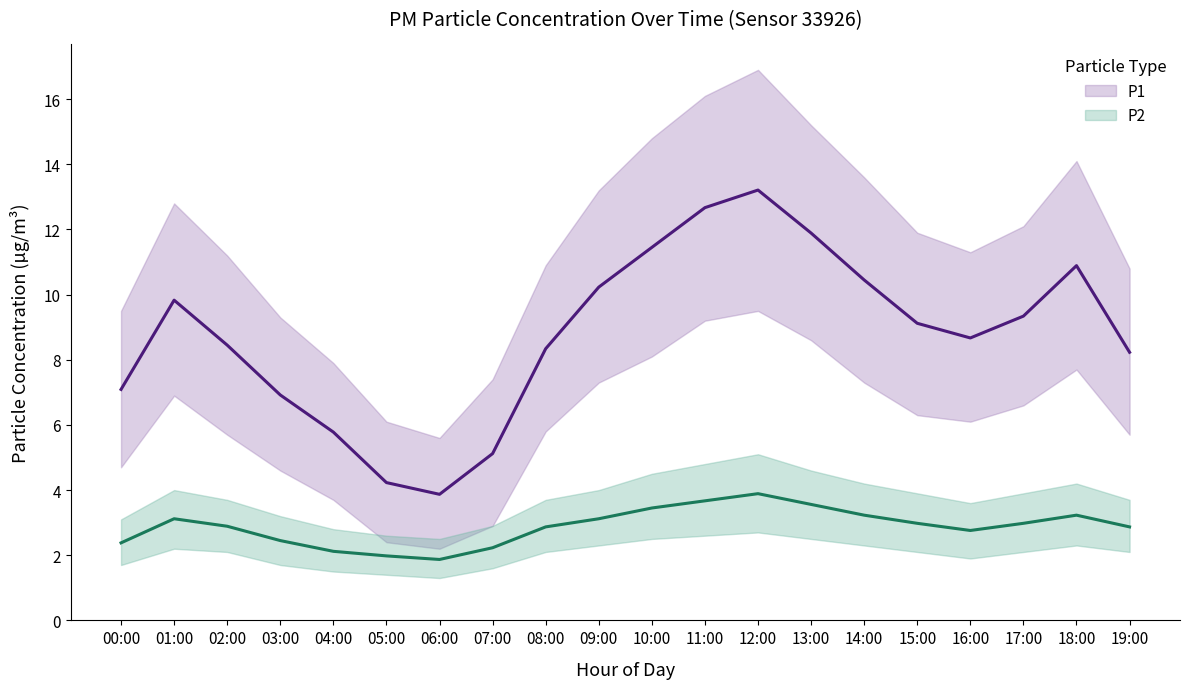

Reading right to left, extract all data points from this chart.

P1: 19:00=8.2	18:00=10.9	17:00=9.3	16:00=8.7	15:00=9.1	14:00=10.4	13:00=11.9	12:00=13.2	11:00=12.7	10:00=11.4	09:00=10.2	08:00=8.3	07:00=5.1	06:00=3.9	05:00=4.2	04:00=5.8	03:00=6.9	02:00=8.4	01:00=9.8	00:00=7.1
P2: 19:00=2.9	18:00=3.2	17:00=3.0	16:00=2.8	15:00=3.0	14:00=3.2	13:00=3.6	12:00=3.9	11:00=3.7	10:00=3.5	09:00=3.1	08:00=2.9	07:00=2.2	06:00=1.9	05:00=2.0	04:00=2.1	03:00=2.5	02:00=2.9	01:00=3.1	00:00=2.4